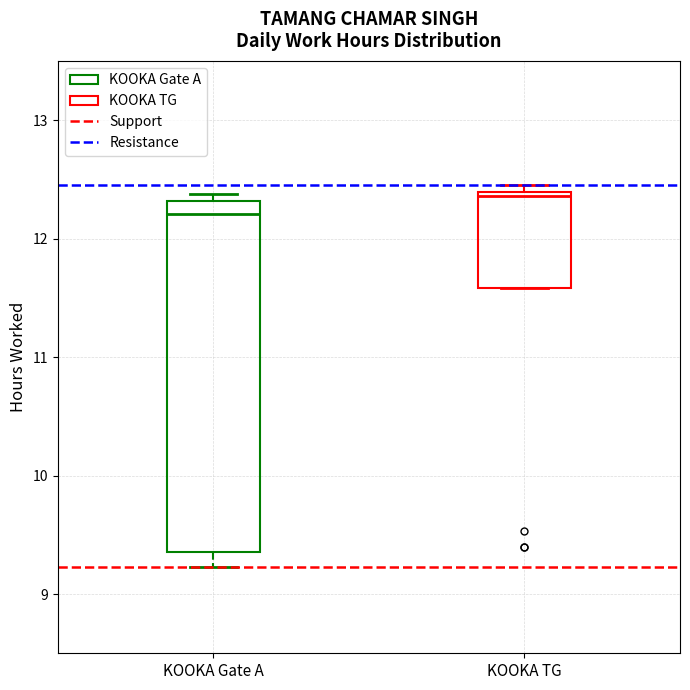

Reading left to right, transcribe this box plot: for each box, give where its median line is, the range the box spans, and where its two whiskers end, as read against the y-axis. The values are not printed on the chart, so give them approximately, as read against the axis.

KOOKA Gate A: median 12.2, box 9.4 to 12.3, whiskers 9.2 to 12.4
KOOKA TG: median 12.4 (just below the box's upper edge), box 11.6 to 12.4, whiskers 11.6 to 12.5